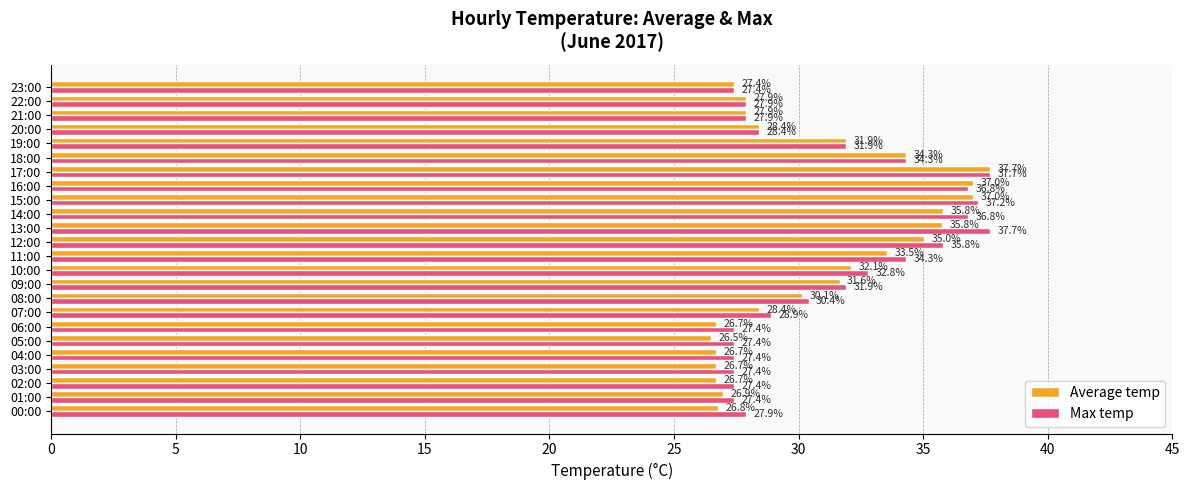

What are all the series names shown in the legend?

Average temp, Max temp